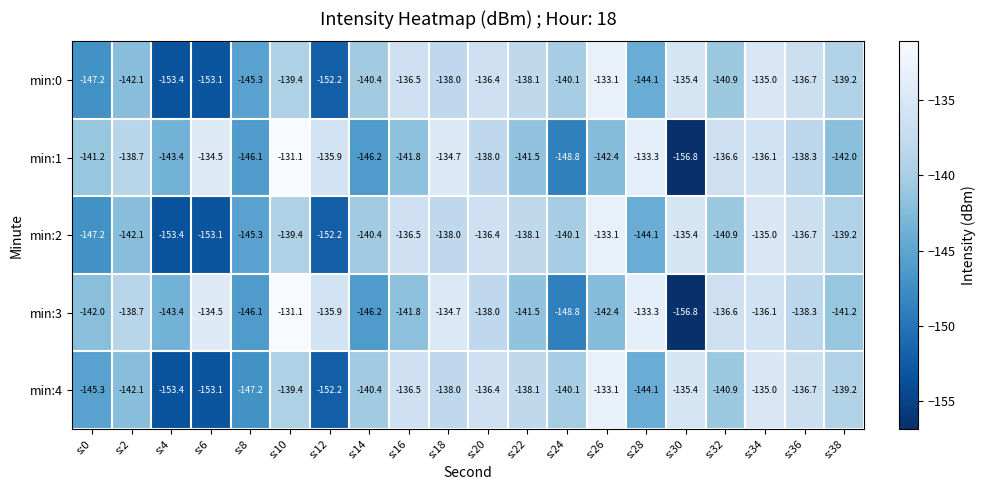

At which label is min:3 closest to -143?

s:4